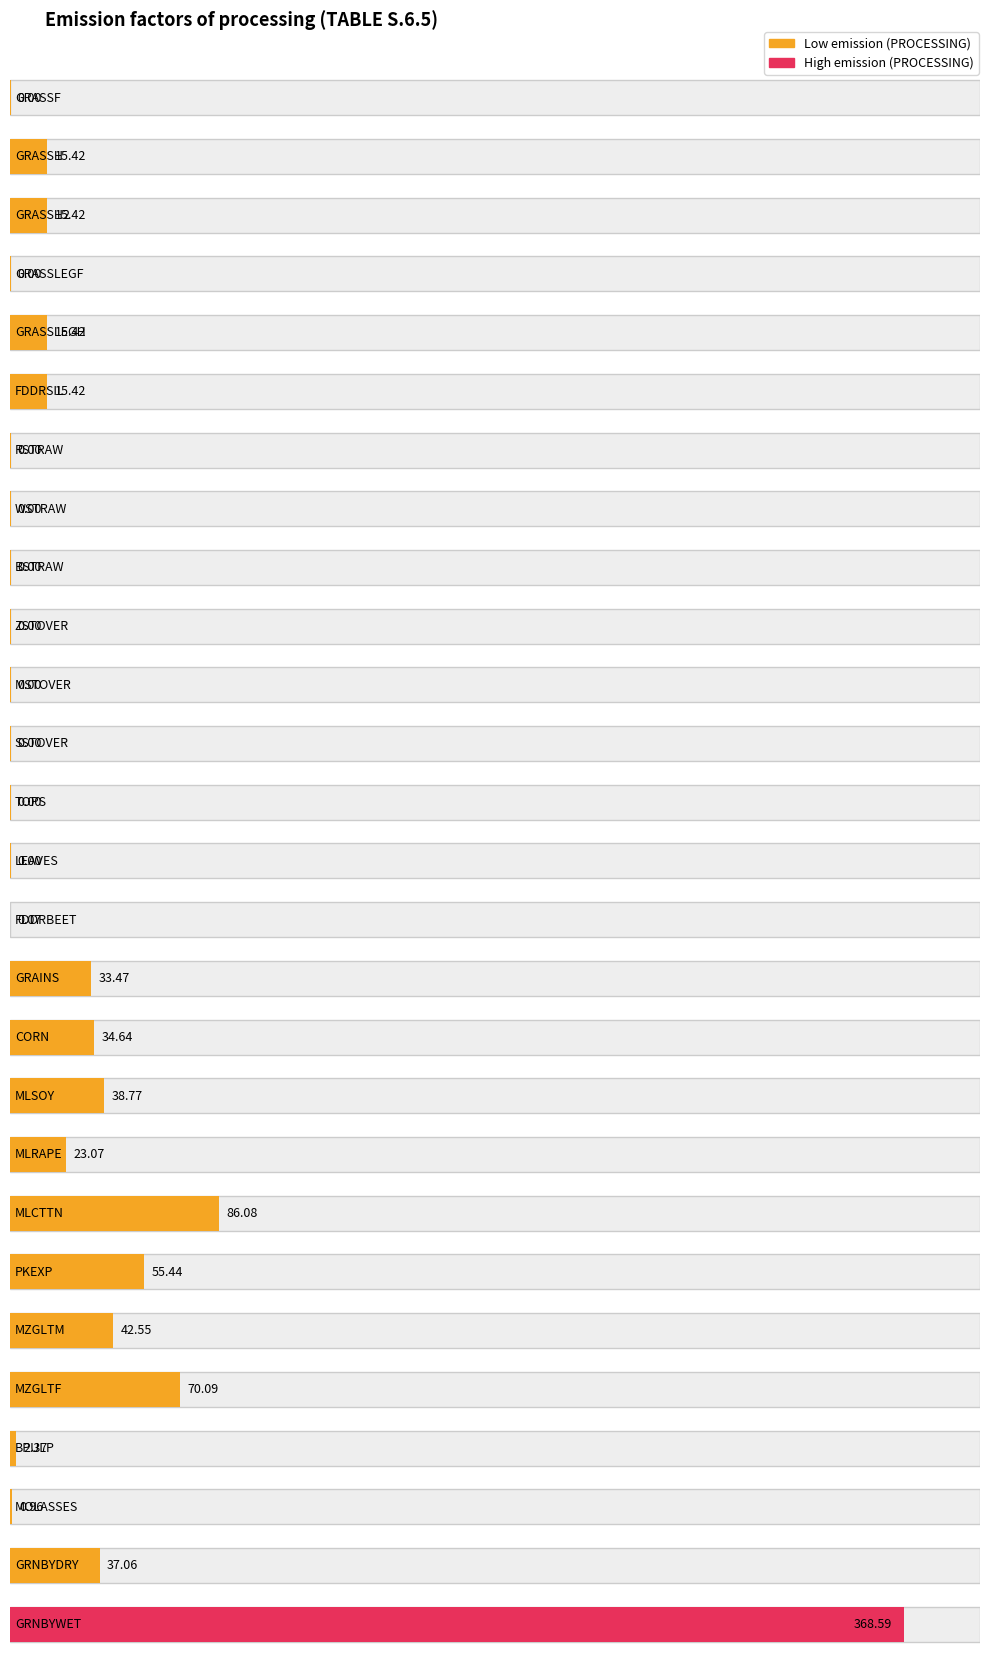

List the labels in order of value, smallest first.

GRASSF, GRASSLEGF, RSTRAW, WSTRAW, BSTRAW, ZSTOVER, MSTOVER, SSTOVER, TOPS, LEAVES, FDDRBEET, MOLASSES, BPULP, GRASSH, GRASSH2, GRASSLEGH, FDDRSIL, MLRAPE, GRAINS, CORN, GRNBYDRY, MLSOY, MZGLTM, PKEXP, MZGLTF, MLCTTN, GRNBYWET